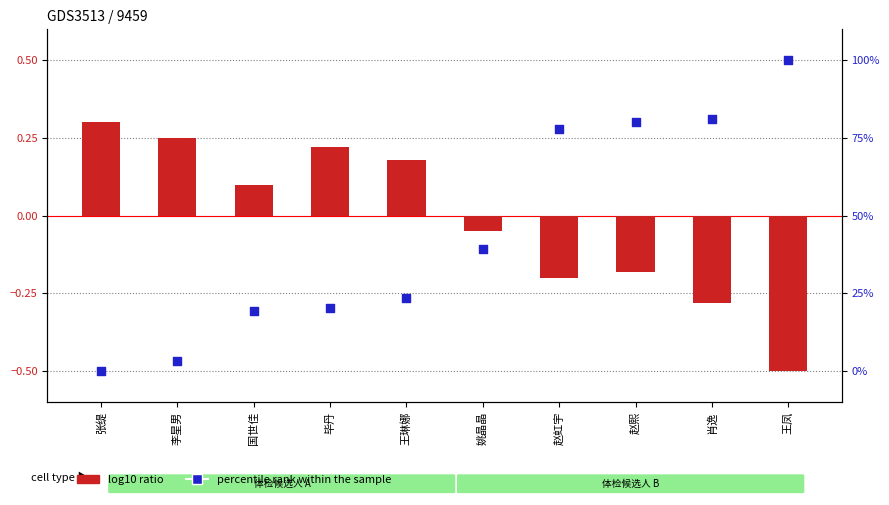

Is the value of log10 ratio at 毕丹 greater than the value of percentile rank within the sample at 肖逸?

No